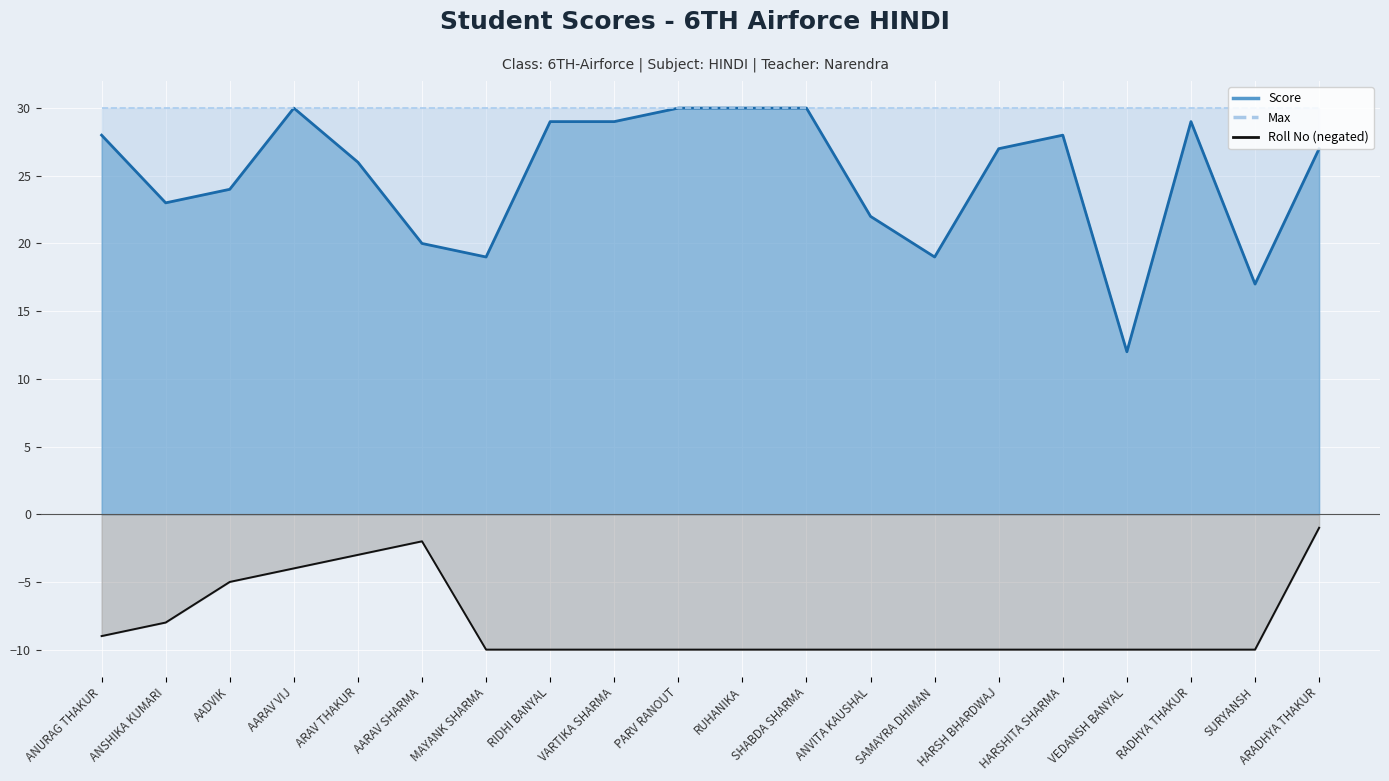

In Roll No, how many points are higher than both neighbors (excluding endpoints)?

1